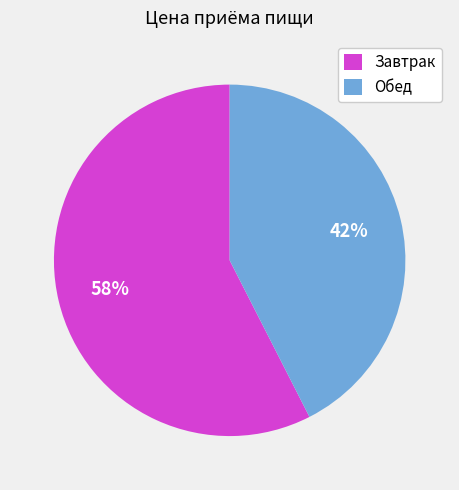

Is the sum of Завтрак and Обед greater than half?

Yes